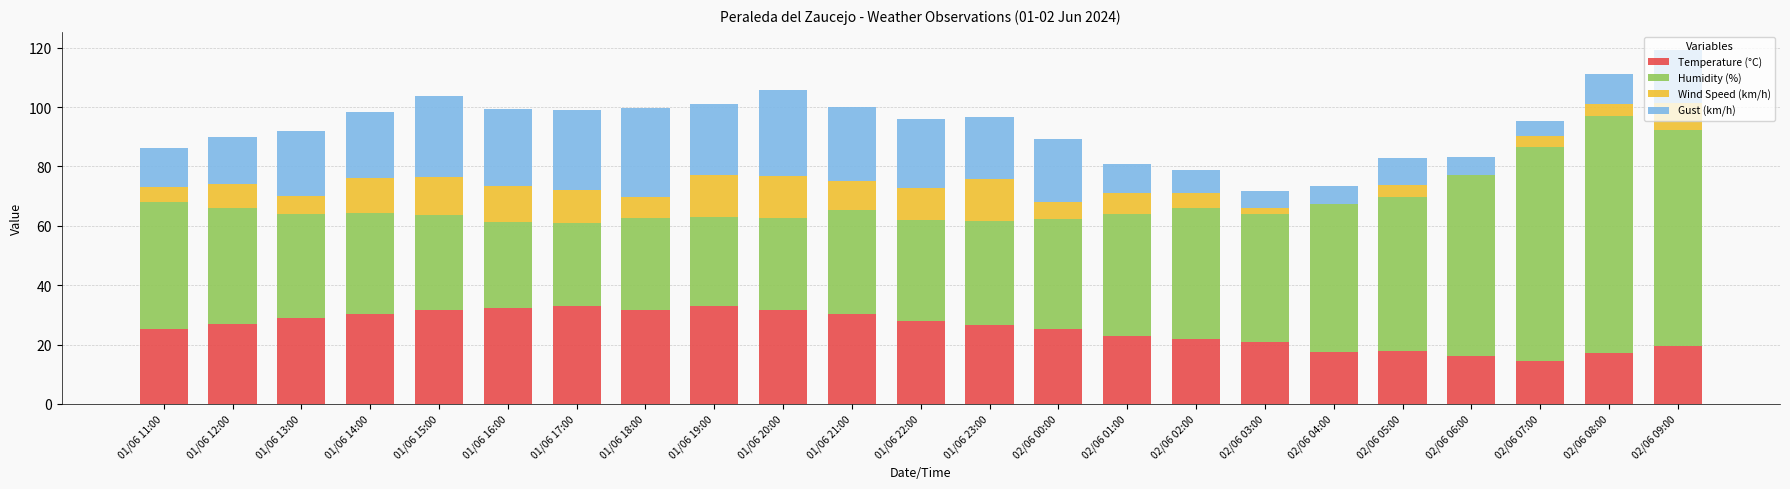

Is it true that Temperature (°C) equals 33.0 at 01/06 17:00?

True